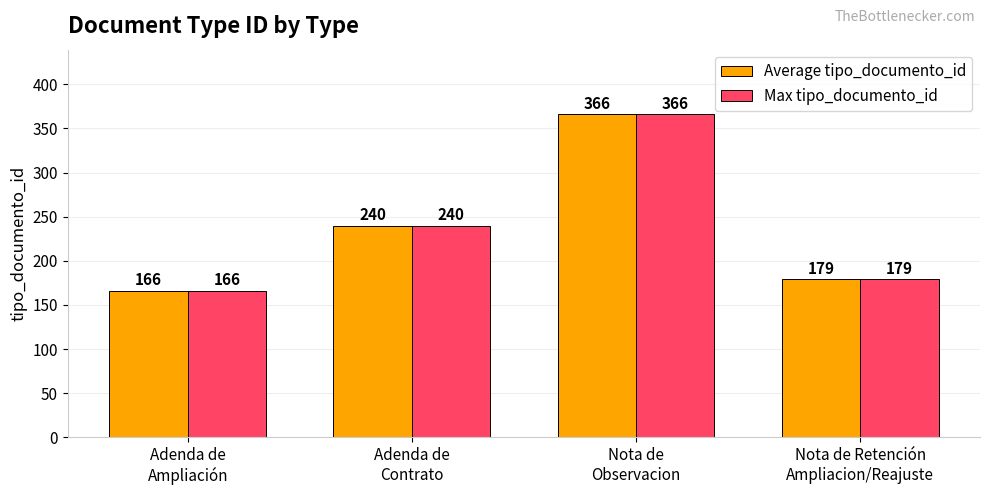

How many bars are there in total?

8